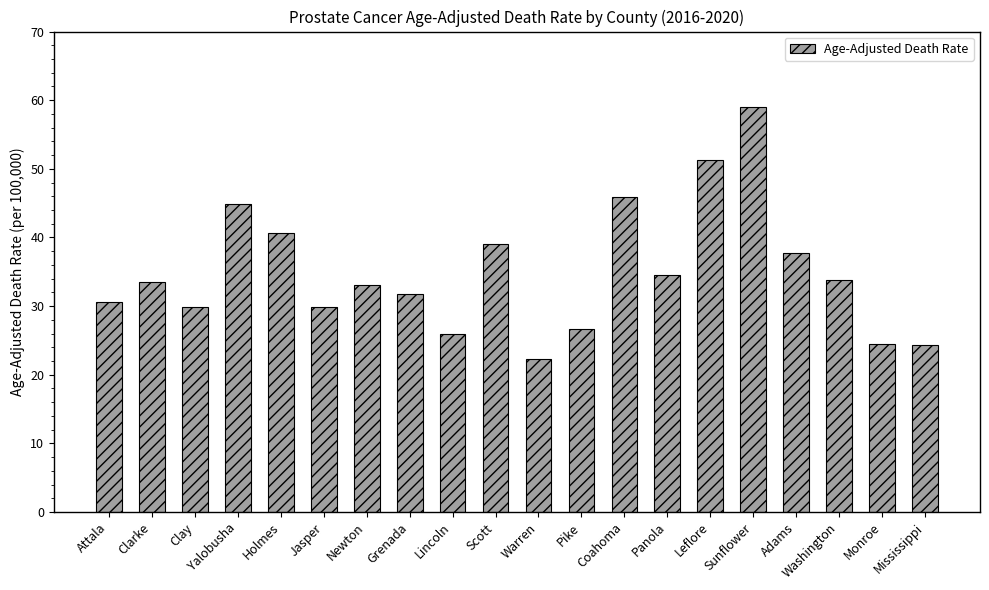

Where does the data first go above 33?

Clarke